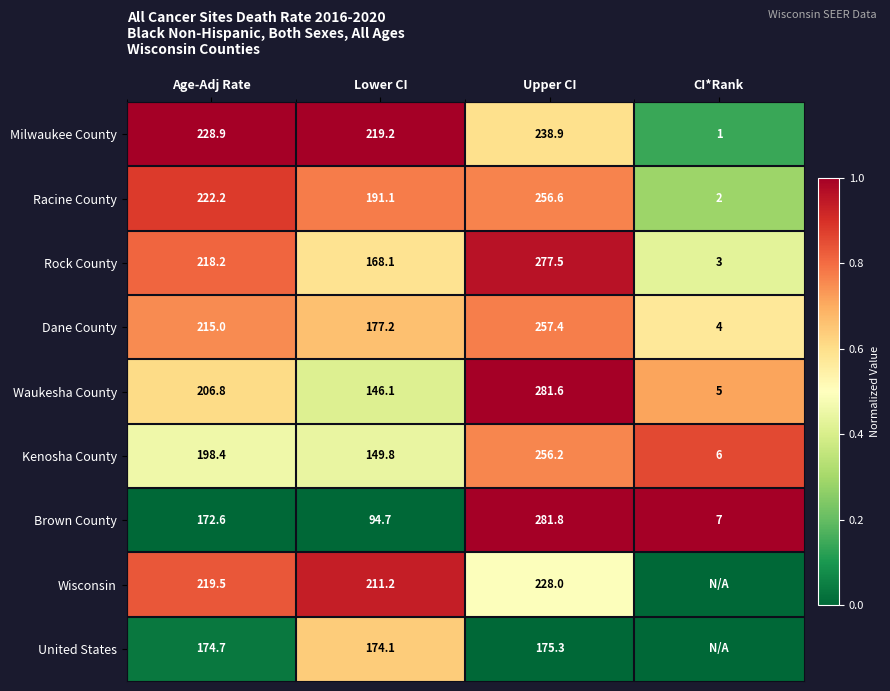

List the labels in order of Kenosha County value, largest first.

Upper CI, Age-Adj Rate, Lower CI, CI*Rank